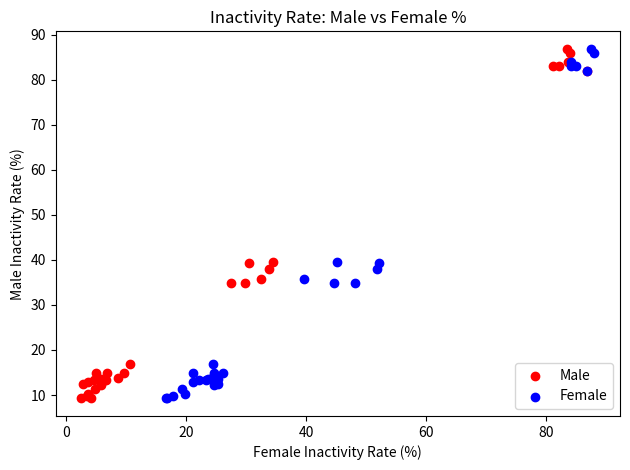

What are all the series names shown in the legend?

Male, Female